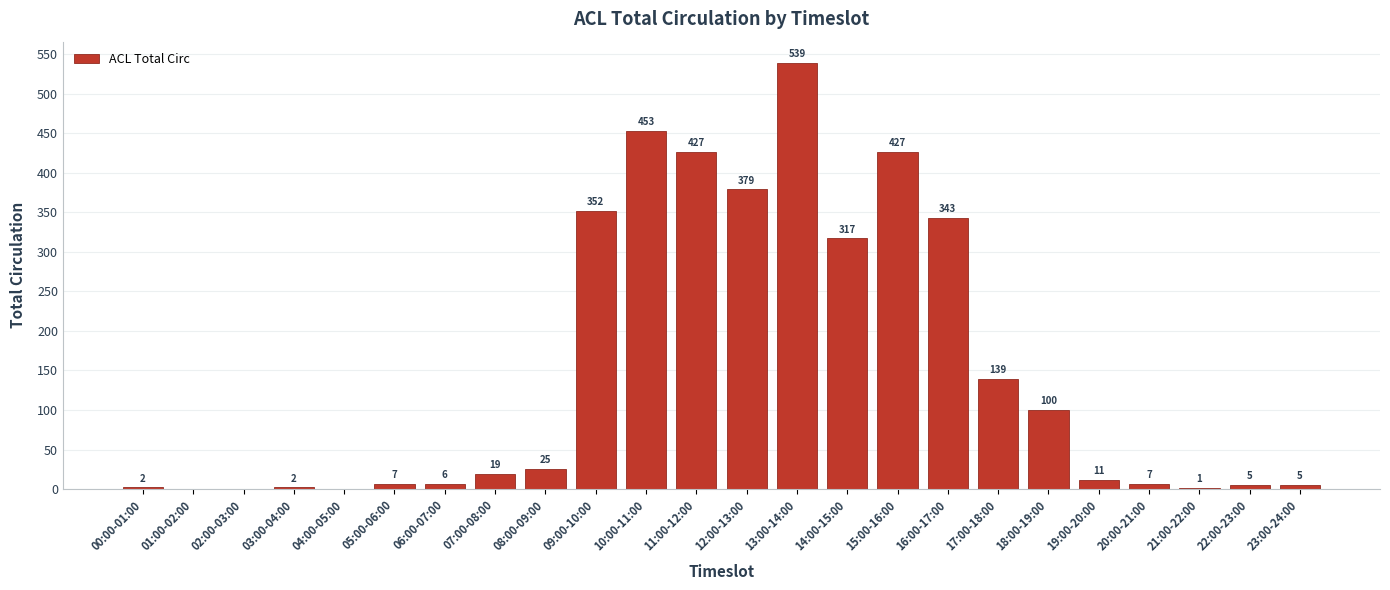

What is the change in value from 13:00-14:00 to 18:00-19:00?

-439